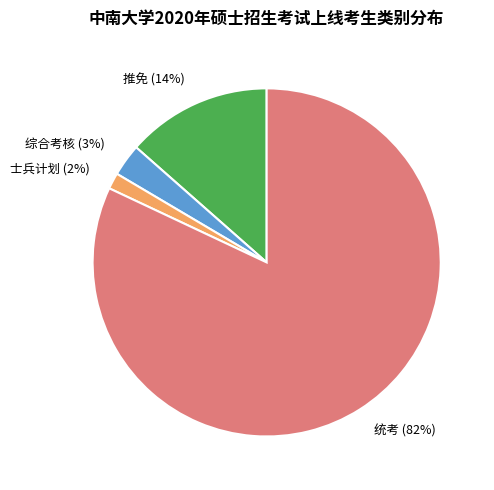

Rank the categories by value from highest to lowest.

统考, 推免, 综合考核, 士兵计划